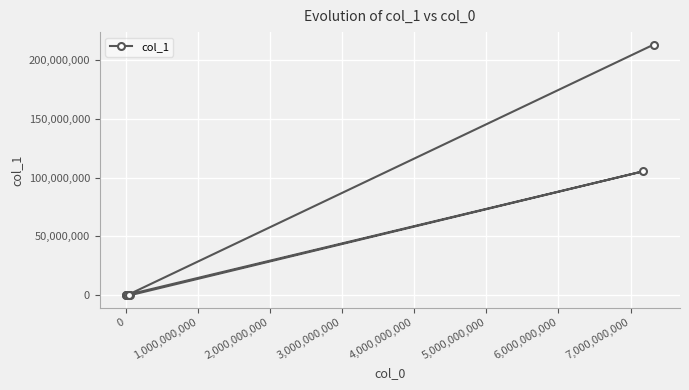

What is the greatest value displayed?

213167218